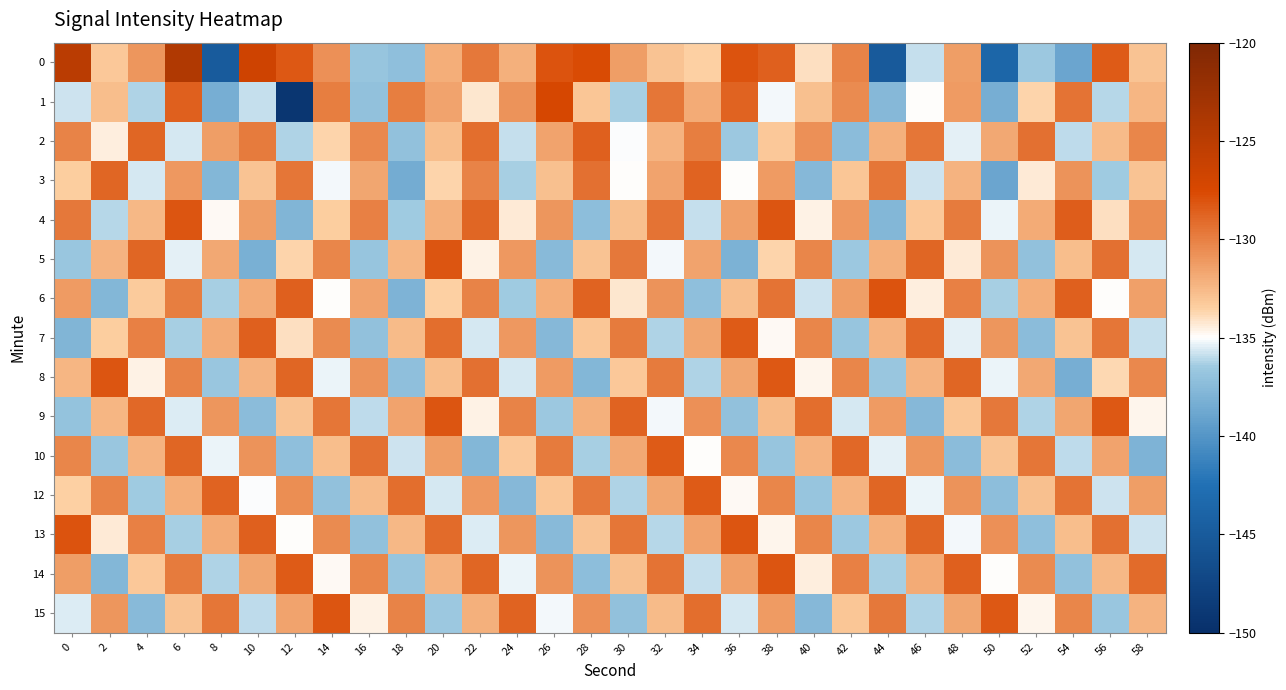

Reading left to right, list all the values displayed in this chart.

0: 0=-125.0	2=-133.2	4=-131.0	6=-124.1	8=-145.0	10=-126.6	12=-128.3	14=-130.8	16=-136.8	18=-137.2	20=-132.0	22=-129.7	24=-132.1	26=-128.0	28=-127.7	30=-131.3	32=-132.9	34=-133.5	36=-128.0	38=-128.6	40=-134.0	42=-130.1	44=-145.0	46=-135.9	48=-131.3	50=-143.7	52=-136.6	54=-138.9	56=-128.4	58=-132.9
1: 0=-135.7	2=-132.7	4=-136.2	6=-128.6	8=-138.4	10=-135.9	12=-149.2	14=-129.9	16=-137.1	18=-129.9	20=-131.5	22=-134.2	24=-130.8	26=-127.3	28=-133.1	30=-136.4	32=-129.6	34=-131.9	36=-128.7	38=-135.2	40=-132.8	42=-130.5	44=-137.6	46=-134.9	48=-131.2	50=-138.3	52=-133.7	54=-129.4	56=-136.1	58=-132.4
2: 0=-130.1	2=-134.5	4=-128.9	6=-135.7	8=-131.3	10=-129.8	12=-136.2	14=-133.6	16=-130.4	18=-137.1	20=-132.7	22=-129.2	24=-135.9	26=-131.5	28=-128.6	30=-135.1	32=-132.3	34=-129.9	36=-136.6	38=-133.2	40=-130.7	42=-137.4	44=-132.1	46=-129.6	48=-135.4	50=-131.8	52=-129.3	54=-136.0	56=-132.6	58=-130.2
3: 0=-133.4	2=-128.8	4=-135.6	6=-131.1	8=-137.8	10=-133.0	12=-129.5	14=-135.2	16=-131.7	18=-138.4	20=-133.6	22=-130.1	24=-136.3	26=-132.8	28=-129.3	30=-135.0	32=-131.5	34=-128.7	36=-134.9	38=-131.2	40=-137.6	42=-133.1	44=-129.6	46=-135.8	48=-132.2	50=-138.9	52=-134.3	54=-130.8	56=-136.5	58=-133.0
4: 0=-129.7	2=-136.1	4=-132.5	6=-128.2	8=-134.8	10=-131.3	12=-137.9	14=-133.4	16=-130.0	18=-136.5	20=-132.1	22=-128.8	24=-134.4	26=-130.9	28=-137.3	30=-132.8	32=-129.4	34=-135.9	36=-131.4	38=-128.1	40=-134.6	42=-131.1	44=-137.7	46=-133.2	48=-129.8	50=-135.3	52=-131.9	54=-128.5	56=-134.0	58=-130.6
5: 0=-136.7	2=-132.2	4=-128.9	6=-135.4	8=-131.8	10=-138.2	12=-133.7	14=-130.3	16=-136.8	18=-132.4	20=-128.1	22=-134.6	24=-131.1	26=-137.5	28=-133.0	30=-129.7	32=-135.2	34=-131.6	36=-138.1	38=-133.6	40=-130.2	42=-136.6	44=-132.1	46=-128.8	48=-134.3	50=-130.8	52=-137.1	54=-132.7	56=-129.3	58=-135.7
6: 0=-131.2	2=-137.8	4=-133.3	6=-129.9	8=-136.4	10=-131.9	12=-128.6	14=-135.0	16=-131.5	18=-138.0	20=-133.5	22=-130.1	24=-136.5	26=-132.0	28=-128.7	30=-134.2	32=-130.8	34=-137.2	36=-132.7	38=-129.4	40=-135.8	42=-131.3	44=-128.0	46=-134.5	48=-130.0	50=-136.4	52=-132.0	54=-128.6	56=-134.9	58=-131.4
7: 0=-137.9	2=-133.4	4=-130.0	6=-136.4	8=-131.9	10=-128.6	12=-134.0	14=-130.5	16=-137.0	18=-132.6	20=-129.2	22=-135.6	24=-131.1	26=-137.6	28=-133.1	30=-129.8	32=-136.2	34=-131.7	36=-128.4	38=-134.8	40=-130.3	42=-136.8	44=-132.3	46=-129.0	48=-135.4	50=-130.9	52=-137.4	54=-132.9	56=-129.5	58=-135.9
8: 0=-132.4	2=-128.1	4=-134.6	6=-130.1	8=-136.7	10=-132.2	12=-128.8	14=-135.3	16=-130.8	18=-137.2	20=-132.7	22=-129.3	24=-135.7	26=-131.2	28=-137.7	30=-133.2	32=-129.8	34=-136.2	36=-131.7	38=-128.3	40=-134.7	42=-130.2	44=-136.7	46=-132.2	48=-128.9	50=-135.3	52=-131.8	54=-138.3	56=-133.8	58=-130.4
9: 0=-136.9	2=-132.4	4=-129.0	6=-135.5	8=-131.0	10=-137.4	12=-132.9	14=-129.6	16=-136.0	18=-131.5	20=-128.2	22=-134.6	24=-130.1	26=-136.6	28=-132.1	30=-128.7	32=-135.2	34=-130.7	36=-137.1	38=-132.6	40=-129.2	42=-135.7	44=-131.2	46=-137.6	48=-133.1	50=-129.7	52=-136.2	54=-131.7	56=-128.3	58=-134.7
10: 0=-130.2	2=-136.7	4=-132.2	6=-128.8	8=-135.3	10=-130.8	12=-137.2	14=-132.7	16=-129.3	18=-135.8	20=-131.3	22=-137.7	24=-133.2	26=-129.8	28=-136.3	30=-131.8	32=-128.4	34=-134.9	36=-130.4	38=-136.8	40=-132.3	42=-129.0	44=-135.4	46=-130.9	48=-137.4	50=-132.9	52=-129.5	54=-136.0	56=-131.5	58=-138.0
12: 0=-133.5	2=-130.1	4=-136.5	6=-132.0	8=-128.7	10=-135.1	12=-130.6	14=-137.1	16=-132.6	18=-129.2	20=-135.6	22=-131.1	24=-137.6	26=-133.1	28=-129.7	30=-136.2	32=-131.7	34=-128.4	36=-134.8	38=-130.3	40=-136.8	42=-132.3	44=-128.9	46=-135.3	48=-130.8	50=-137.3	52=-132.8	54=-129.4	56=-135.8	58=-131.3
13: 0=-128.0	2=-134.4	4=-130.0	6=-136.4	8=-131.9	10=-128.6	12=-135.0	14=-130.5	16=-137.0	18=-132.5	20=-129.1	22=-135.5	24=-131.0	26=-137.5	28=-133.0	30=-129.6	32=-136.1	34=-131.6	36=-128.2	38=-134.7	40=-130.2	42=-136.6	44=-132.1	46=-128.8	48=-135.2	50=-130.7	52=-137.2	54=-132.7	56=-129.3	58=-135.8
14: 0=-131.3	2=-137.7	4=-133.2	6=-129.8	8=-136.2	10=-131.7	12=-128.4	14=-134.8	16=-130.3	18=-136.8	20=-132.3	22=-128.9	24=-135.3	26=-130.8	28=-137.3	30=-132.8	32=-129.4	34=-135.9	36=-131.4	38=-128.1	40=-134.5	42=-130.0	44=-136.4	46=-131.9	48=-128.6	50=-135.0	52=-130.5	54=-137.0	56=-132.5	58=-129.1
15: 0=-135.5	2=-131.0	4=-137.5	6=-133.0	8=-129.6	10=-136.0	12=-131.5	14=-128.2	16=-134.6	18=-130.1	20=-136.6	22=-132.1	24=-128.7	26=-135.2	28=-130.7	30=-137.1	32=-132.6	34=-129.2	36=-135.7	38=-131.2	40=-137.6	42=-133.1	44=-129.7	46=-136.2	48=-131.7	50=-128.3	52=-134.7	54=-130.2	56=-136.7	58=-132.2